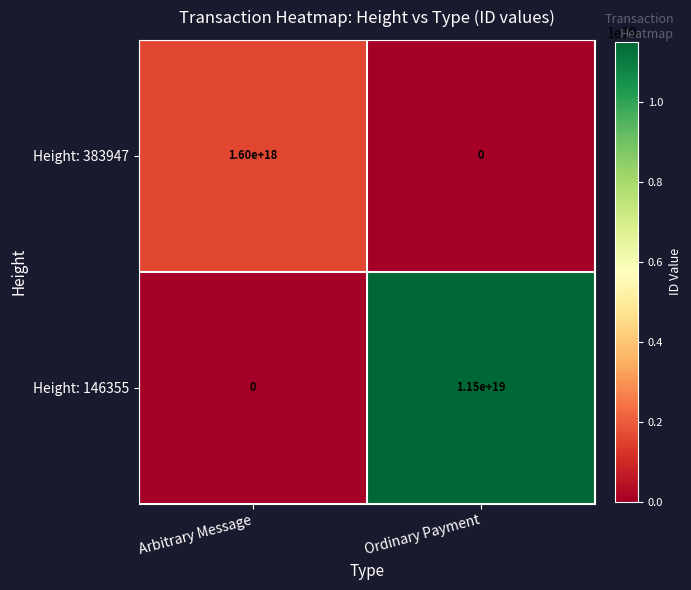

Which category has the highest value in the Height: 146355 series?

Ordinary Payment